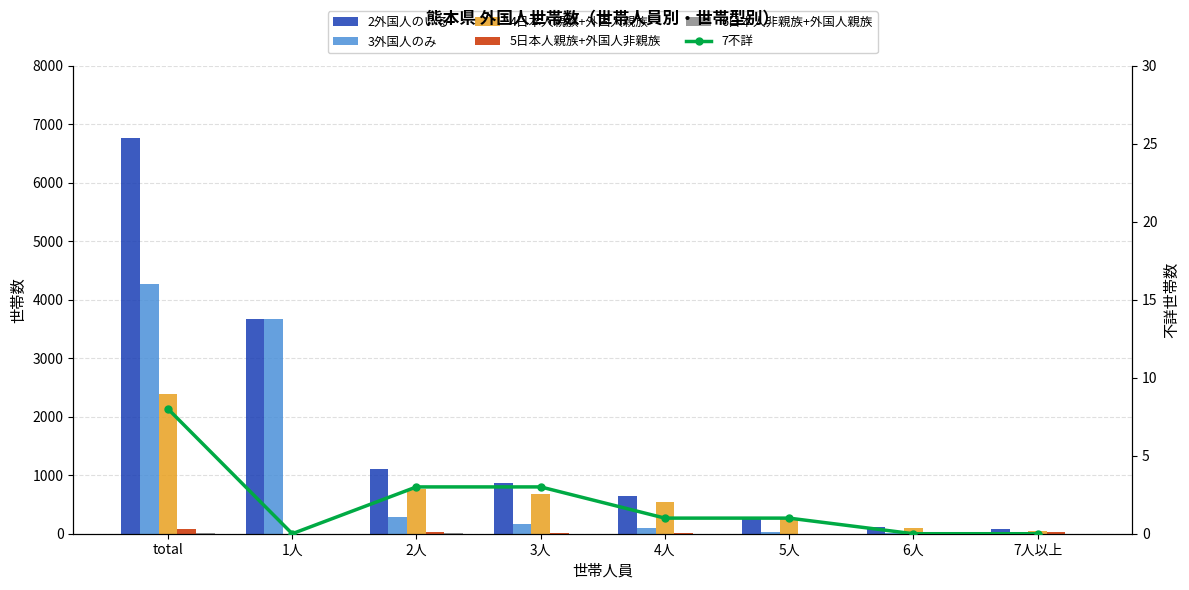

Count the 7不詳 values in the range 0 to 3.

7